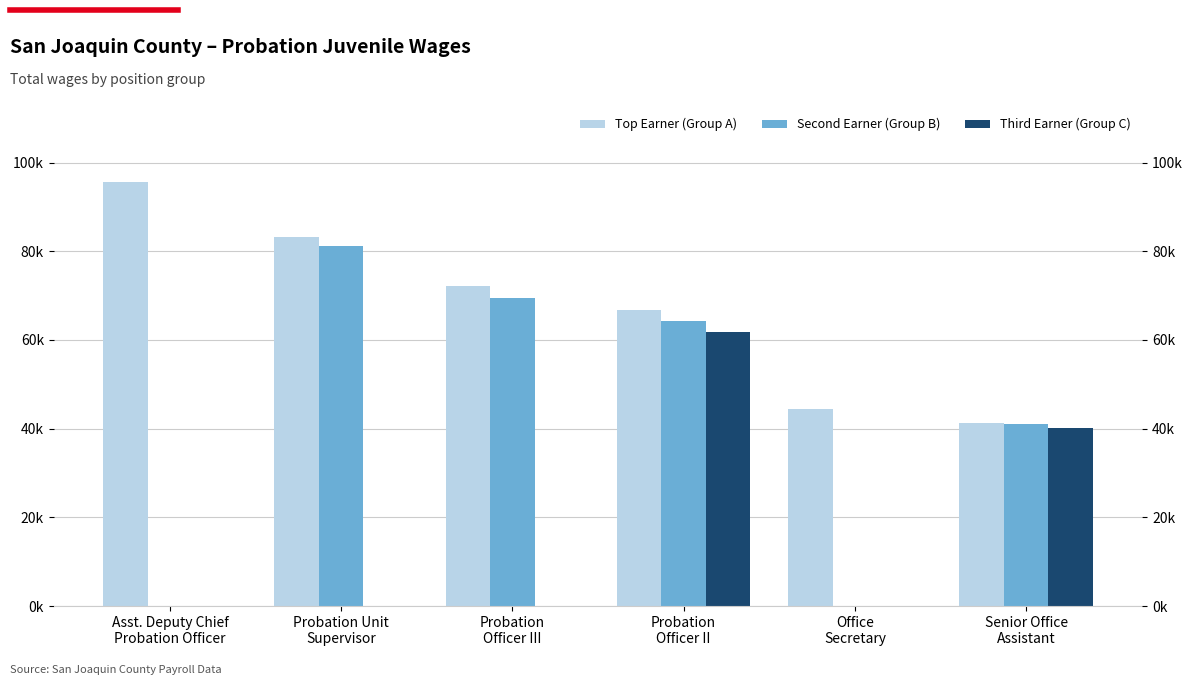

What is the difference between the maximum and minimum values in the Third Earner (Group C) series?

61765